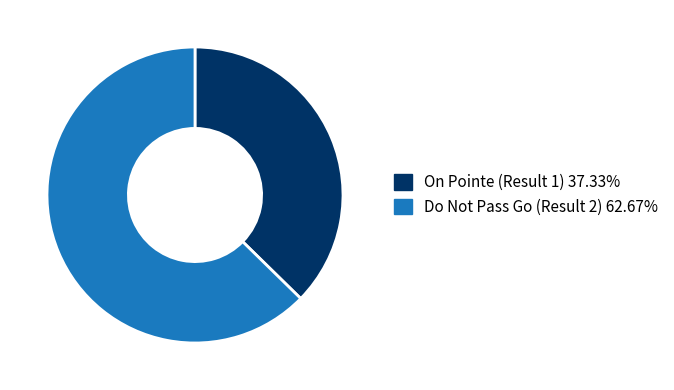

What is the majority slice?

Do Not Pass Go (Result 2)